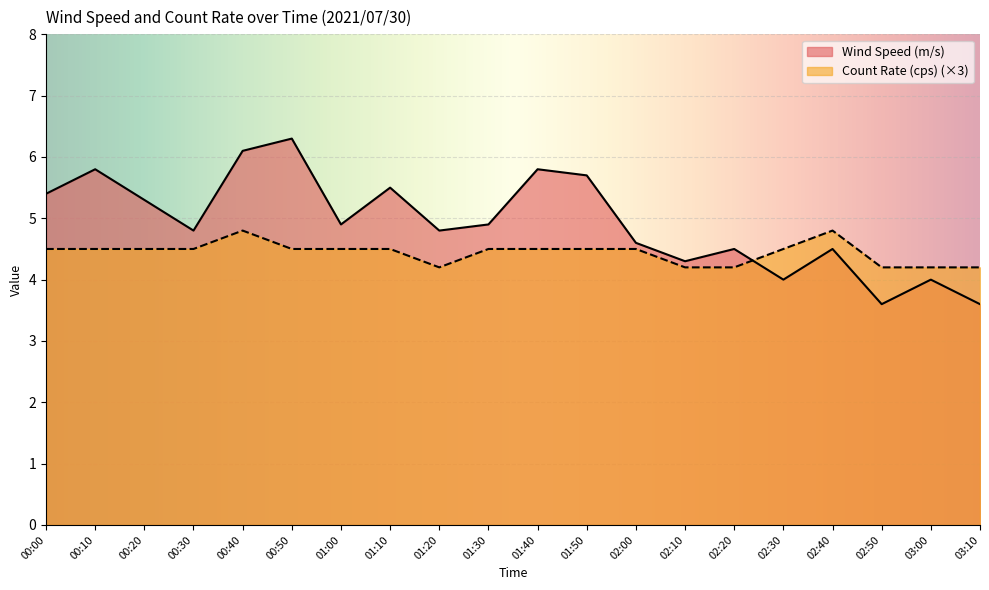

True or false: Count Rate (cps) and Wind Speed (m/s) cross at least once.

True